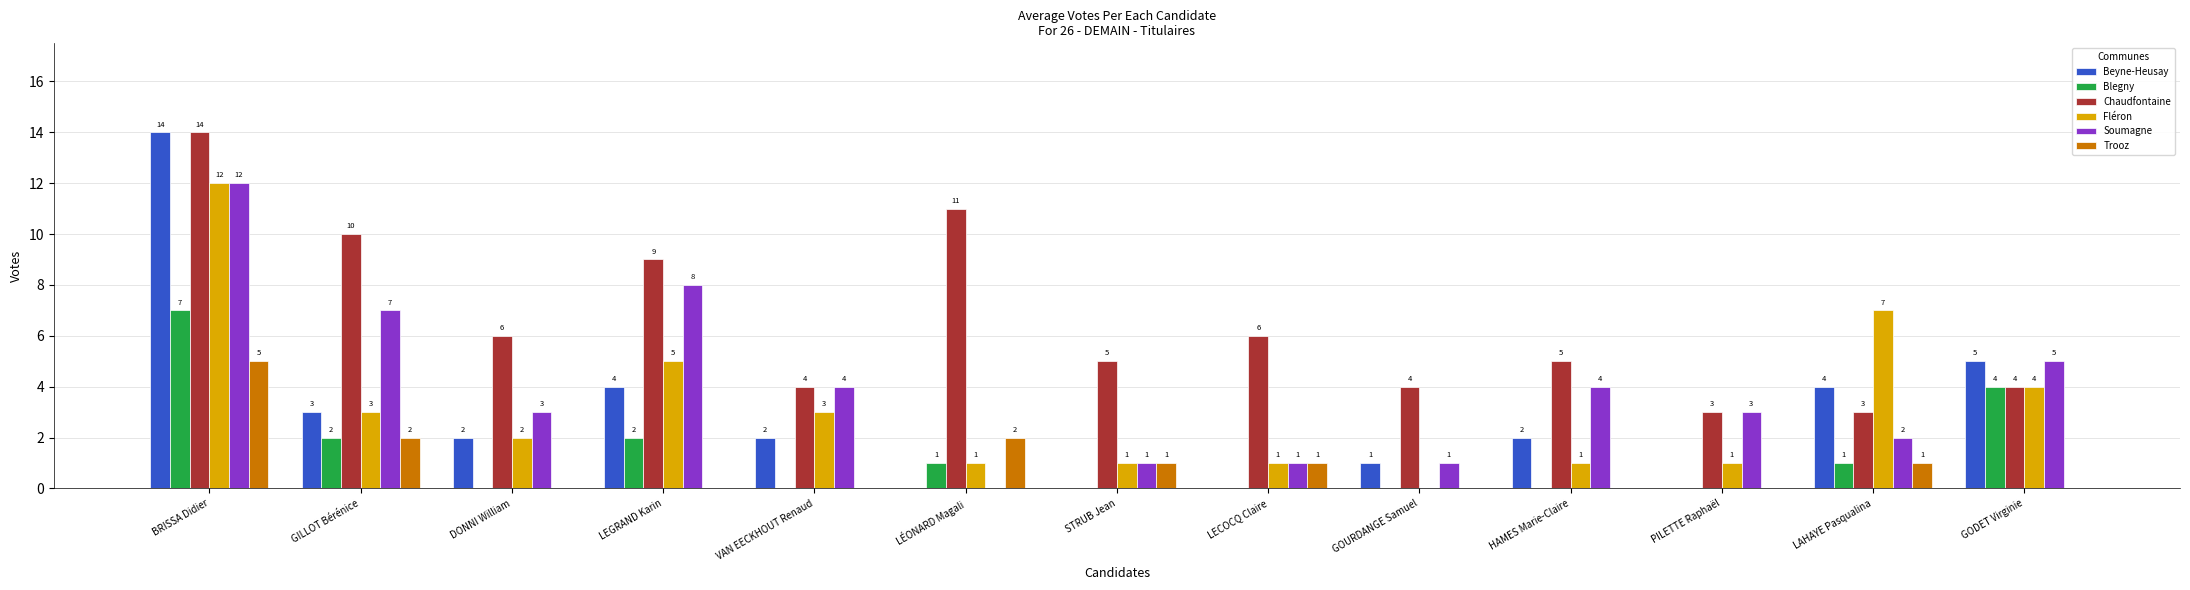

What are all the series names shown in the legend?

Beyne-Heusay, Blegny, Chaudfontaine, Fléron, Soumagne, Trooz